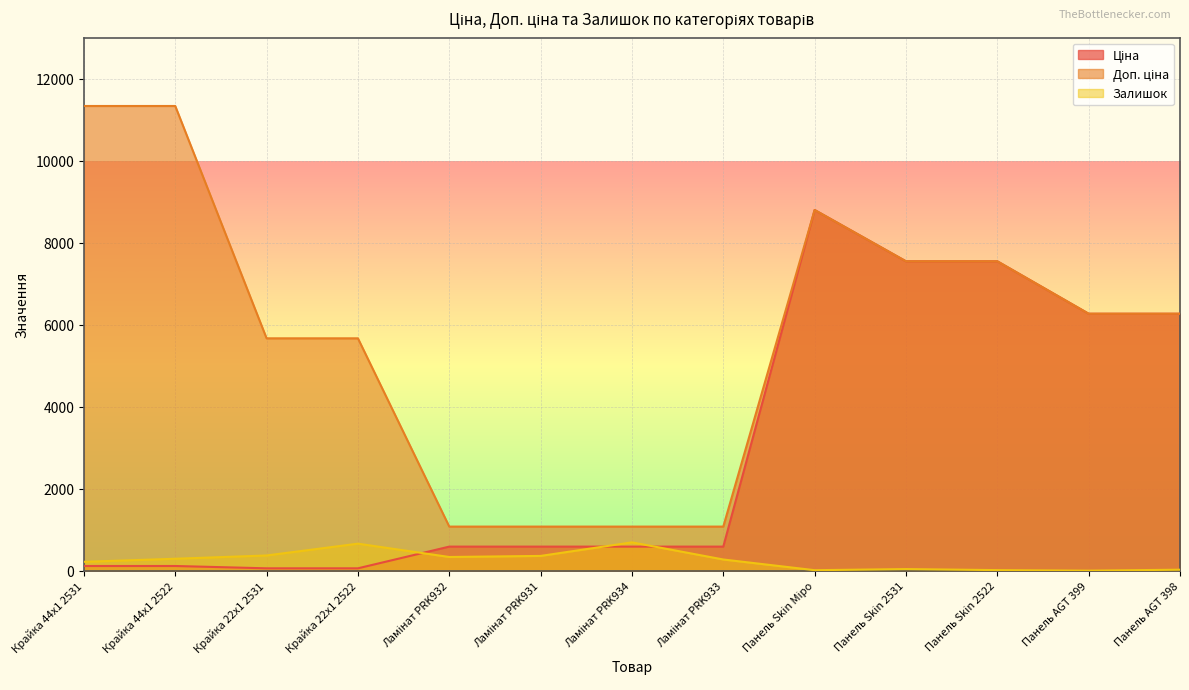

What is the value of the Ціна point at the 12th from the left?

6266.7